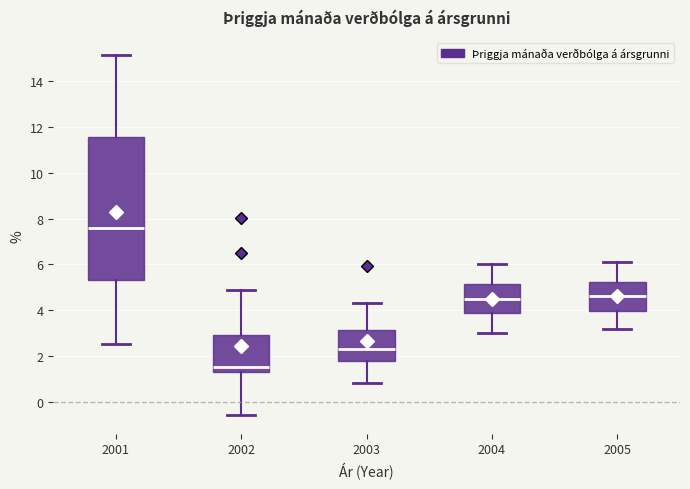

Reading left to right, read every box against the y-axis: the position of its median line, the range the box covers, and the ends of its whiskers. The values are not printed on the chart, so give them approximately, as read against the axis.

2001: median 7.6, box 5.4 to 11.6, whiskers 2.6 to 15.2
2002: median 1.6, box 1.2 to 3.0, whiskers -0.6 to 4.8
2003: median 2.4, box 1.8 to 3.2, whiskers 0.8 to 4.4
2004: median 4.6, box 3.8 to 5.2, whiskers 3.0 to 6.0
2005: median 4.6, box 4.0 to 5.2, whiskers 3.2 to 6.2